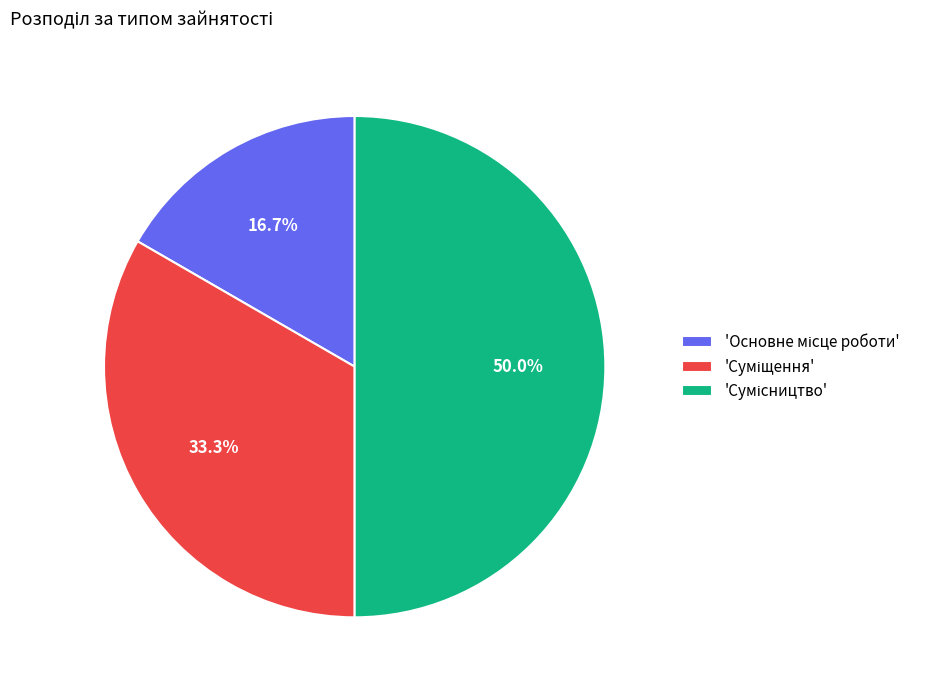

Count the number of slices in the pie.

3